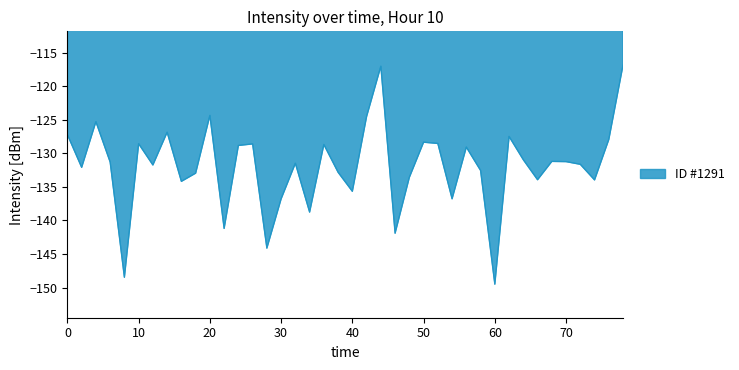

How many series are shown in this chart?

1